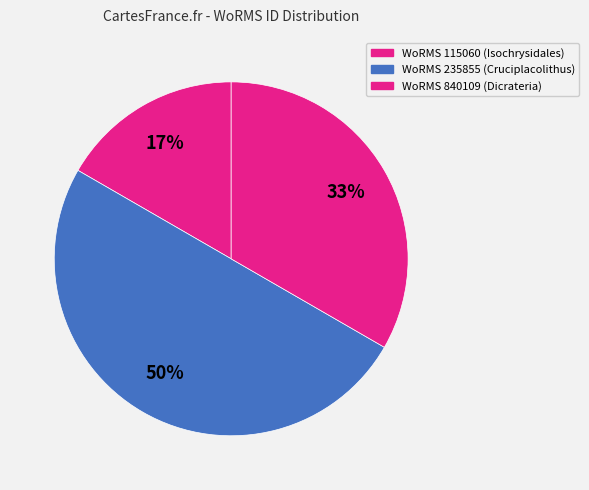

Count the number of slices in the pie.

3